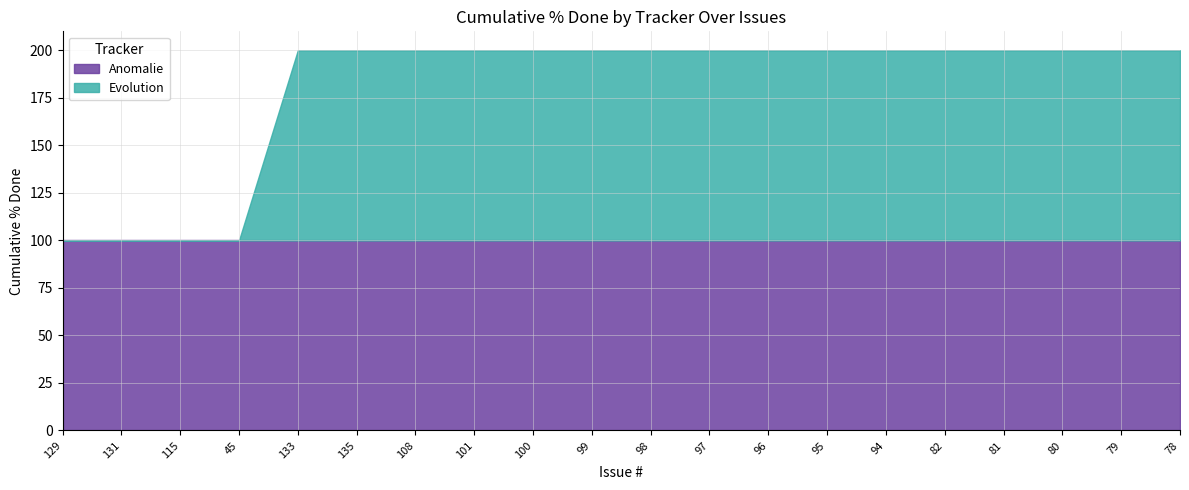

Does the chart display data point markers on the line(s)?

No